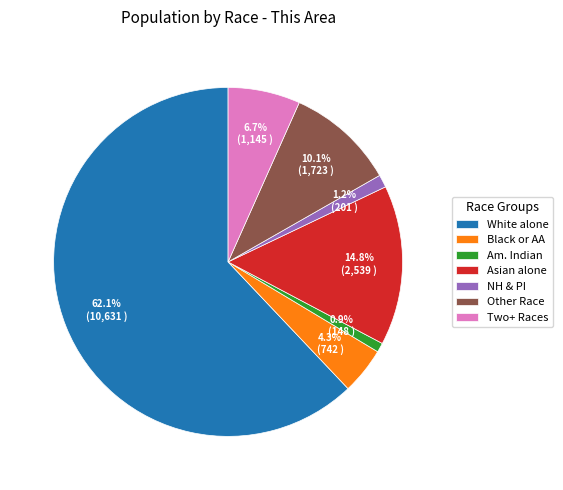

Approximately how many times larger is the value at Asian alone compared to Black or AA?

3.4